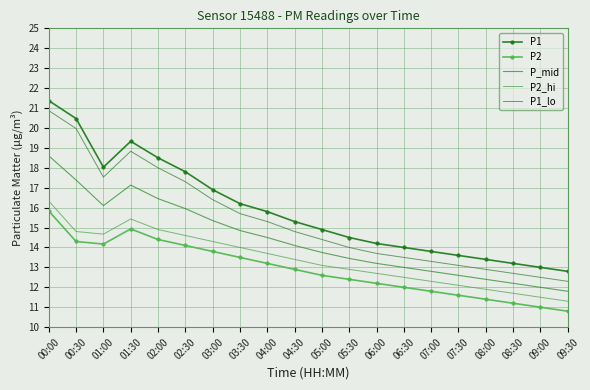

Where is the first local minimum for P1?

01:00